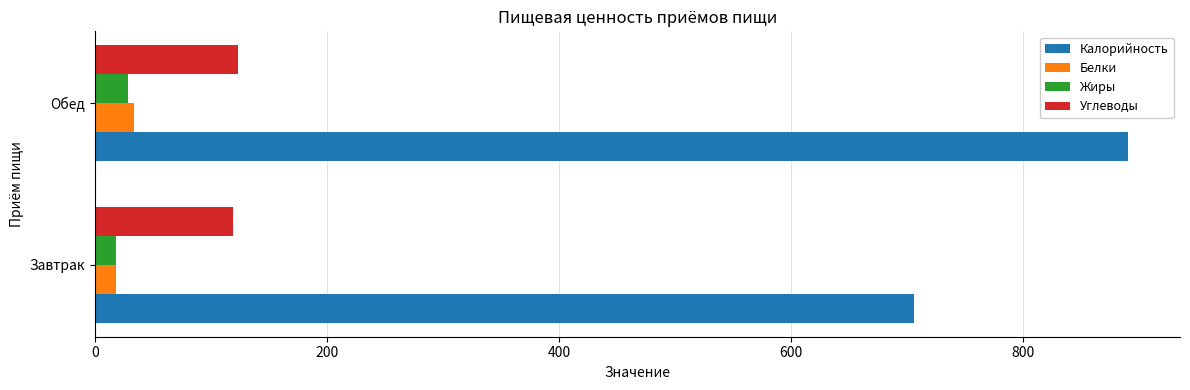

Rank the categories by Калорийность value from highest to lowest.

Обед, Завтрак